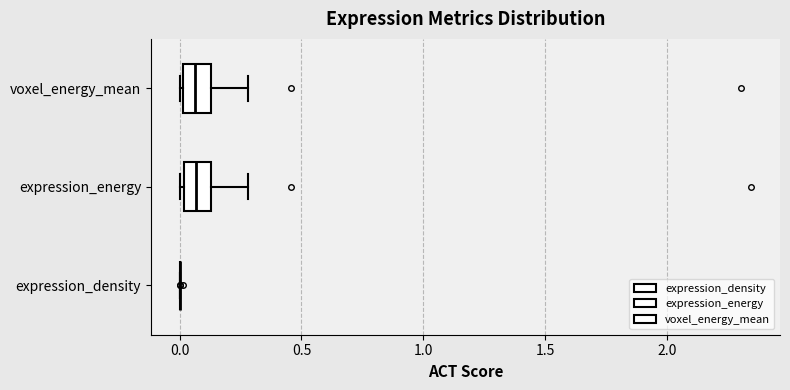

Where is the left edge of the box for voxel_energy_mean on the x-axis? The values are not printed on the chart, so give them approximately, as read against the axis.

0.00